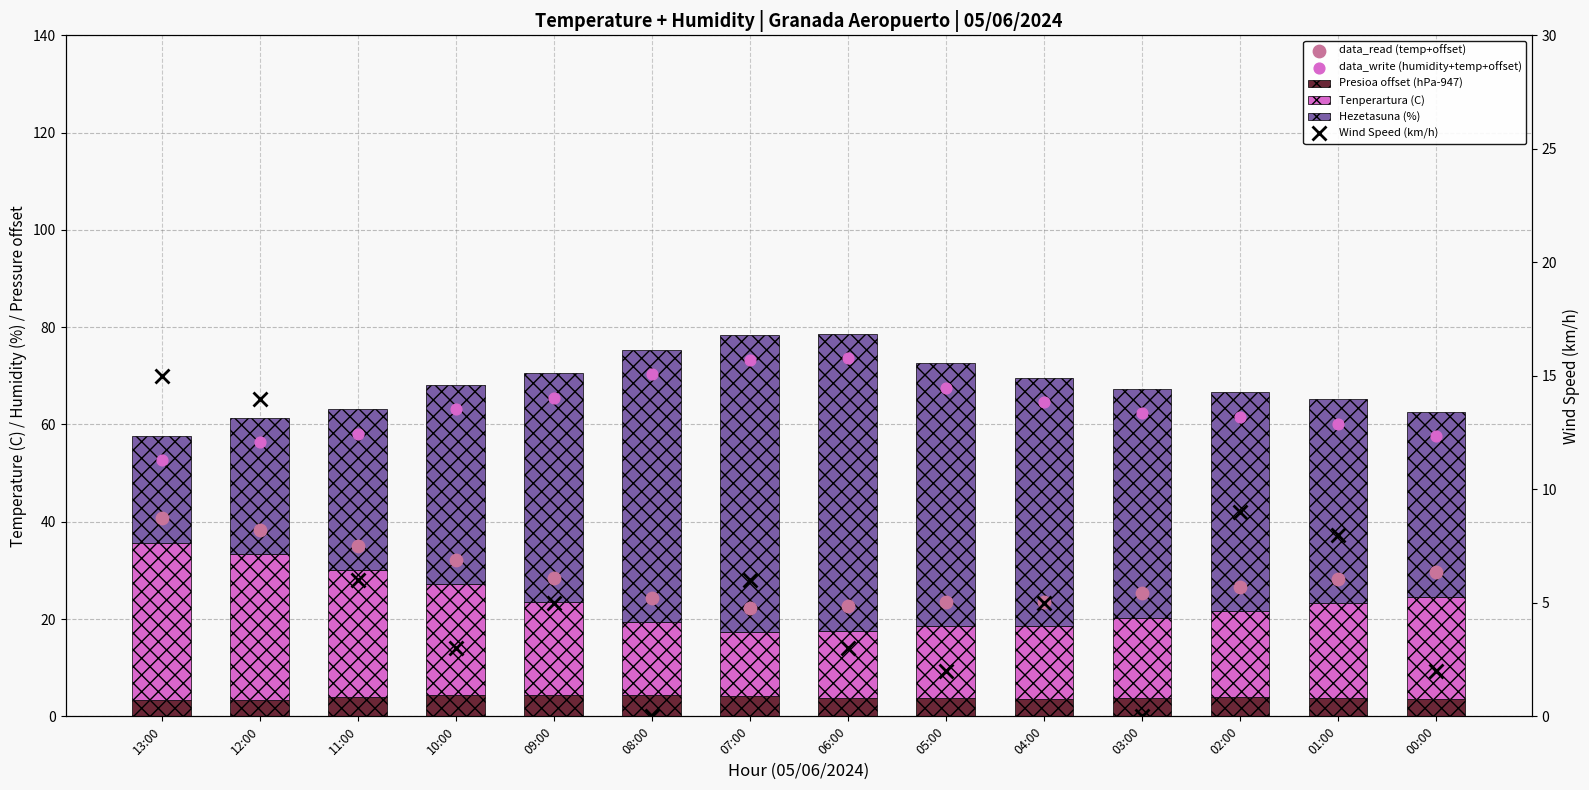

Which series has the largest total across all categories?

data_write (humidity+temp+offset)